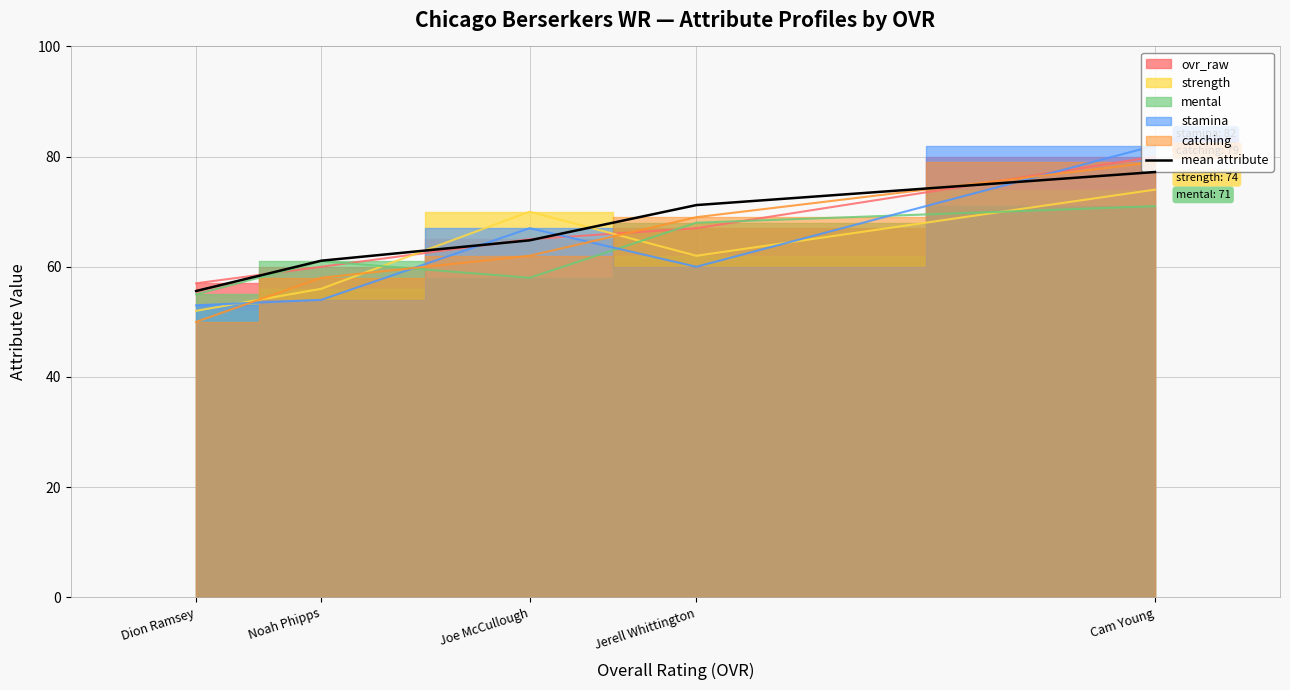

Rank the categories by value from lowest to highest.

Dion Ramsey, Noah Phipps, Joe McCullough, Jerell Whittington, Cam Young